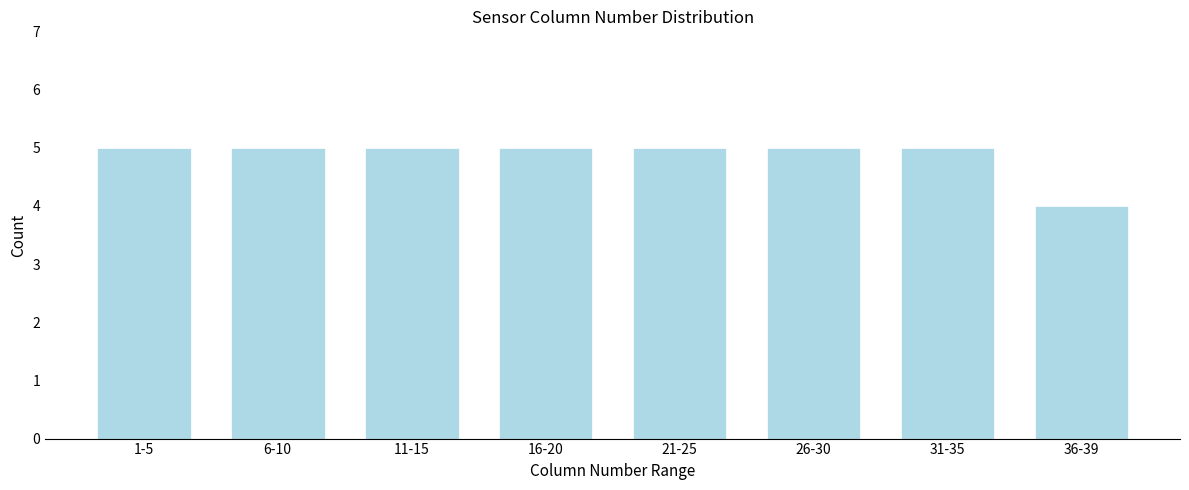

Reading right to left, extract all data points from this chart.

36-39=4	31-35=5	26-30=5	21-25=5	16-20=5	11-15=5	6-10=5	1-5=5